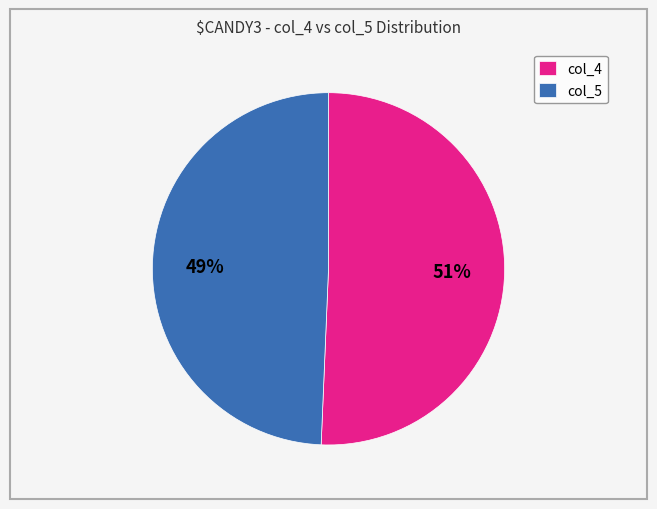

Do col_4 and col_5 together represent more than half of the pie?

Yes